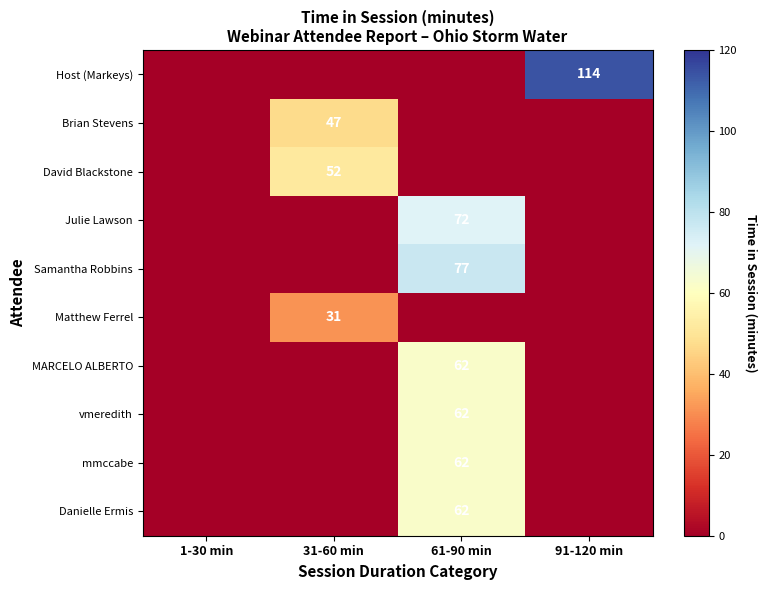

How many values in vmeredith are above zero?

1